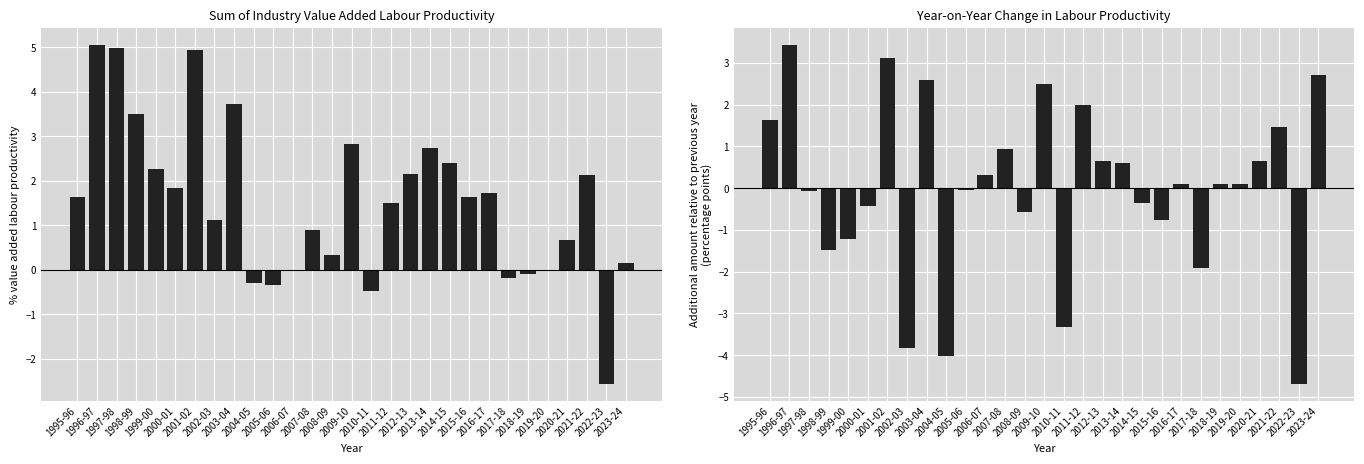

What is the difference between the highest and lowest values at 2011-12?

0.5